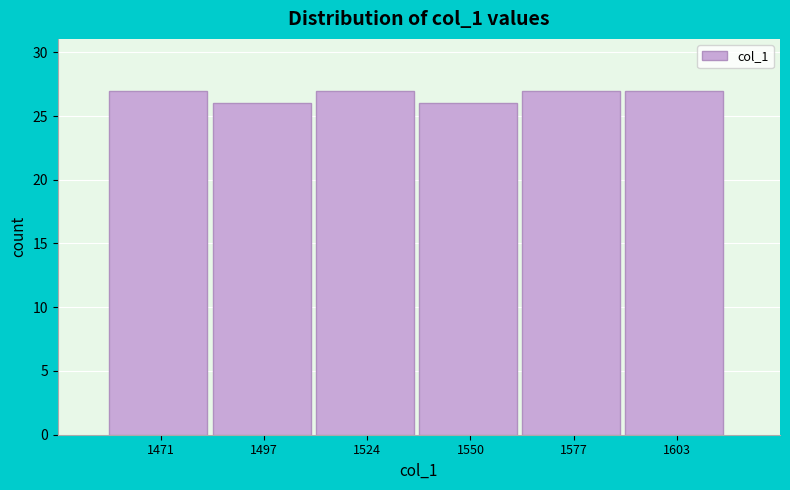

Reading left to right, transcribe all the data shown in this chart.

27	26	27	26	27	27